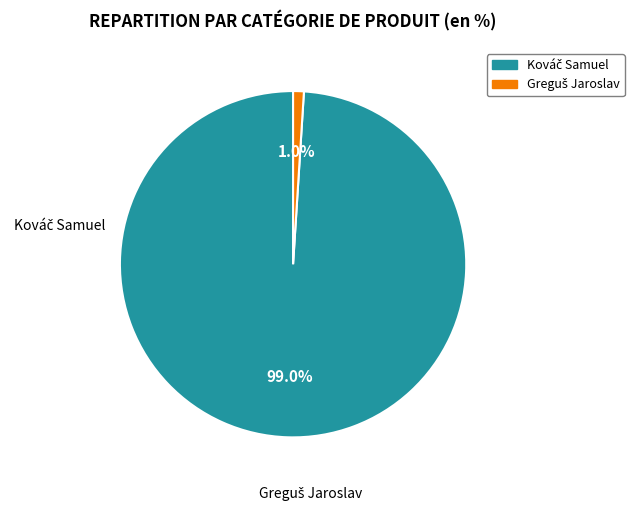

Rank the categories by value from lowest to highest.

Greguš Jaroslav, Kováč Samuel